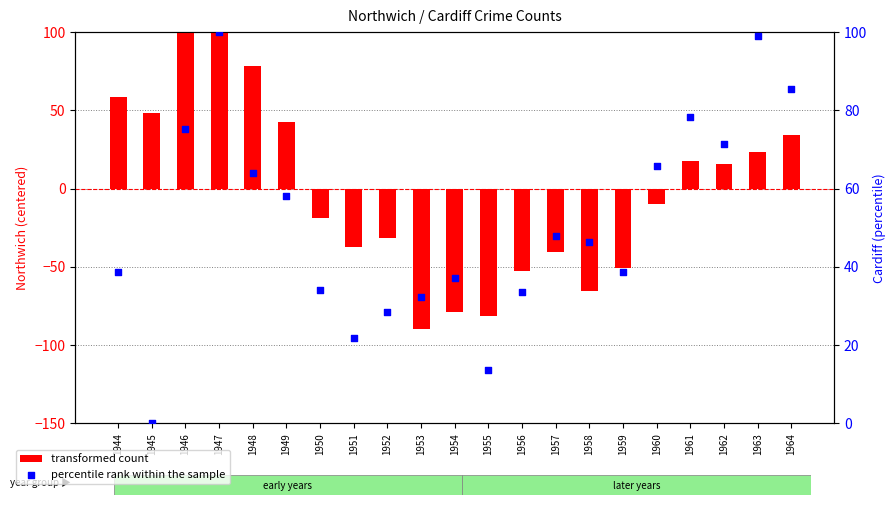

What is the total value across all series at 1949?

100.5